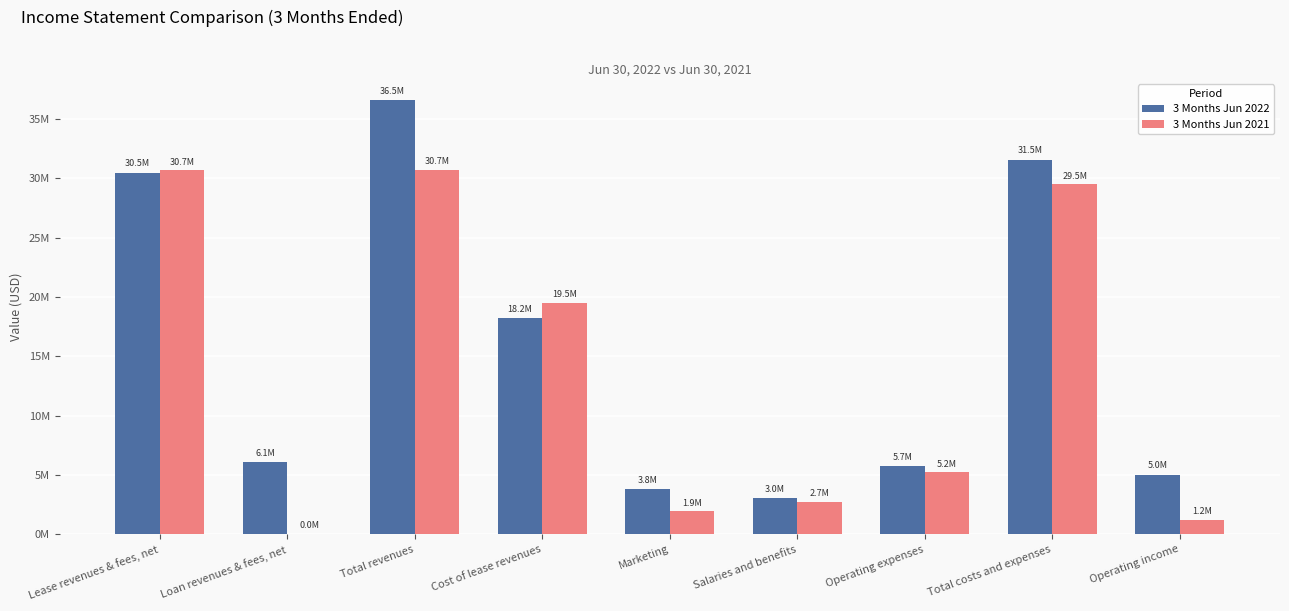

What are all the series names shown in the legend?

3 Months Jun 2022, 3 Months Jun 2021